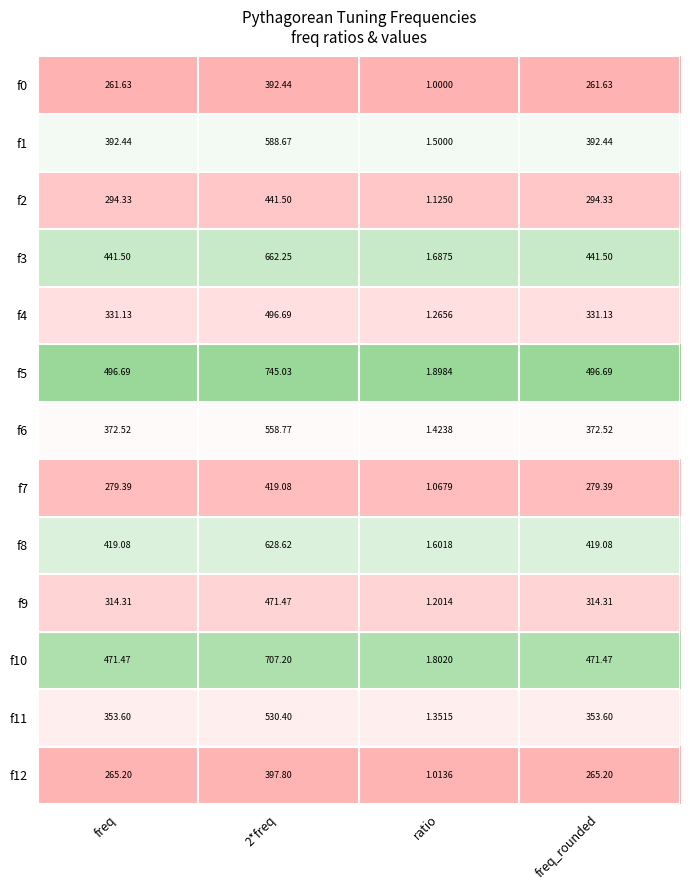

At which category does the chart reach its minimum across all series?

ratio